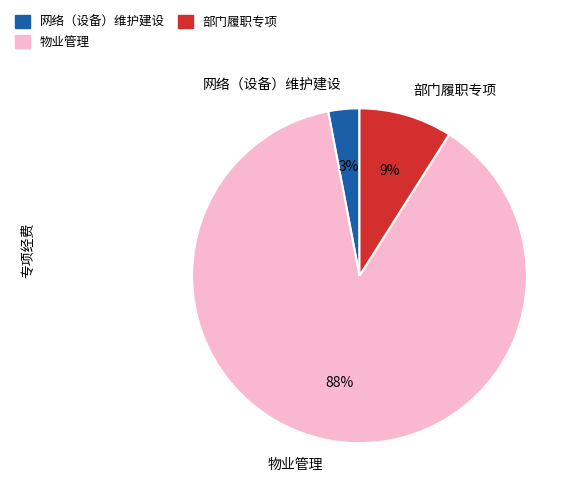

What percentage is the 物业管理 slice, to the nearest percent?

88%